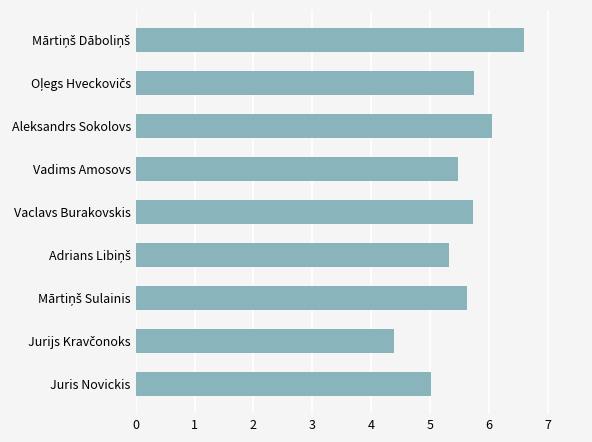

What is the value of the 9th bar from the top?

5.0